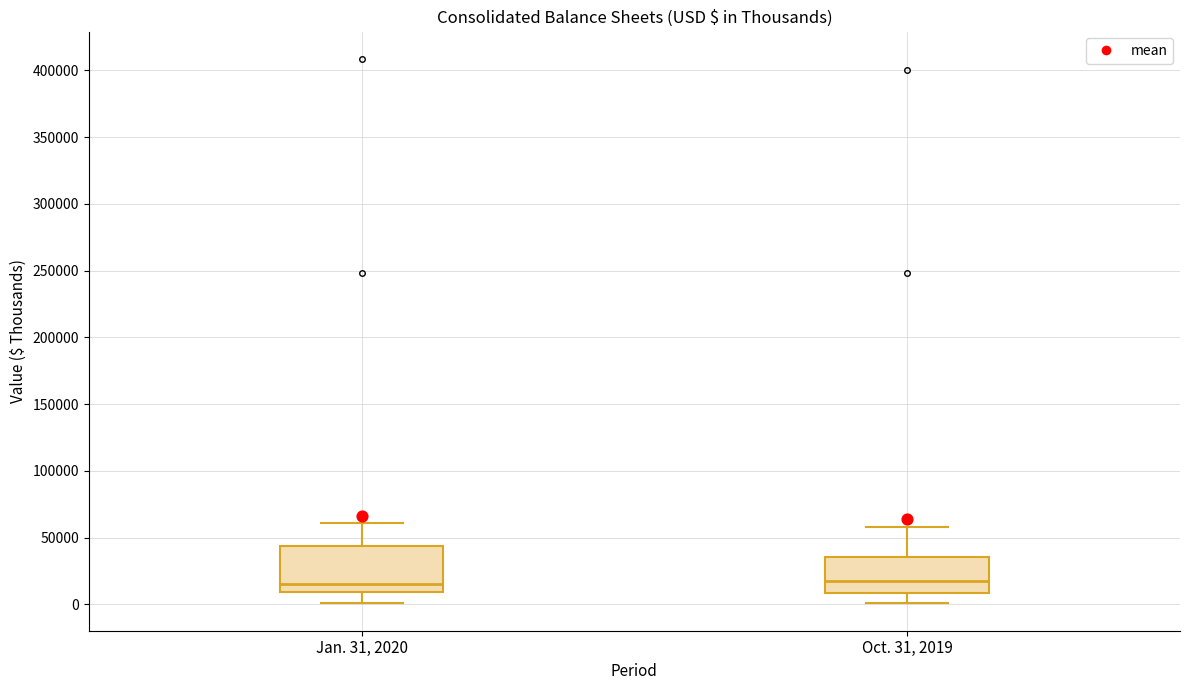

Where does the lower whisker of the box for Oct. 31, 2019 end on the y-axis? The values are not printed on the chart, so give them approximately, as read against the axis.

0